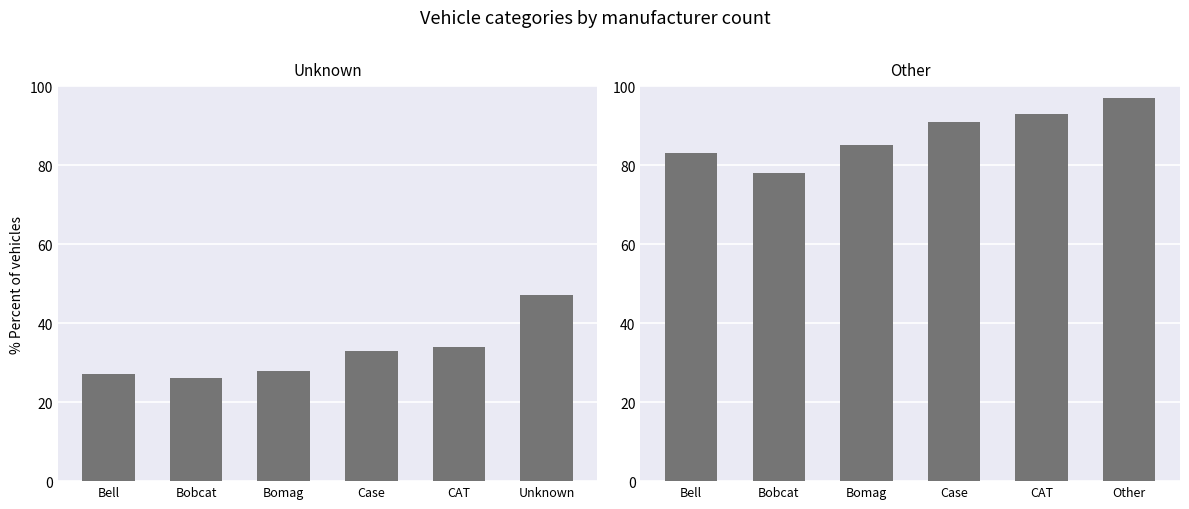

How many data points in Other are above 91?

2